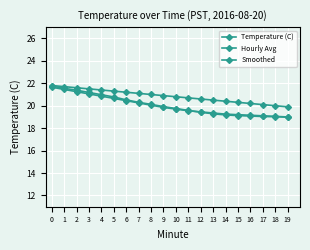

How many categories are shown in the chart?

20